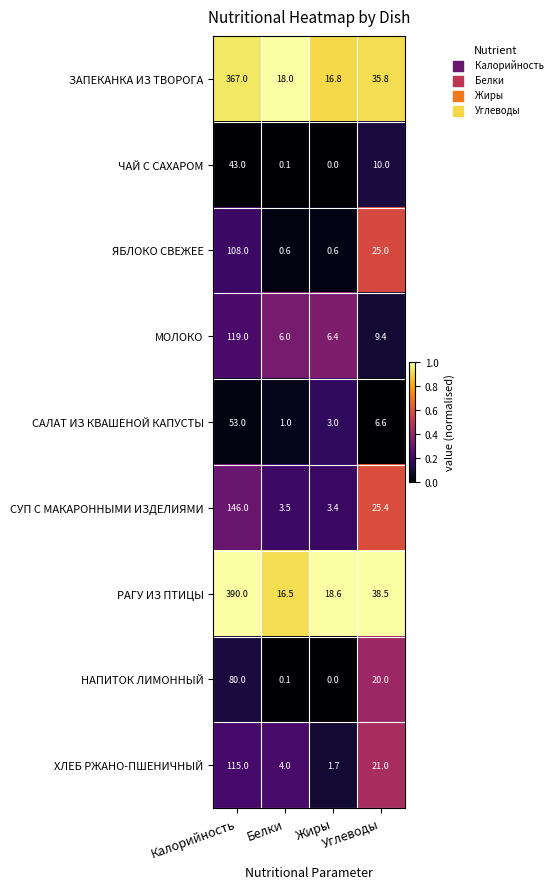

Which series has the largest total across all categories?

РАГУ ИЗ ПТИЦЫ